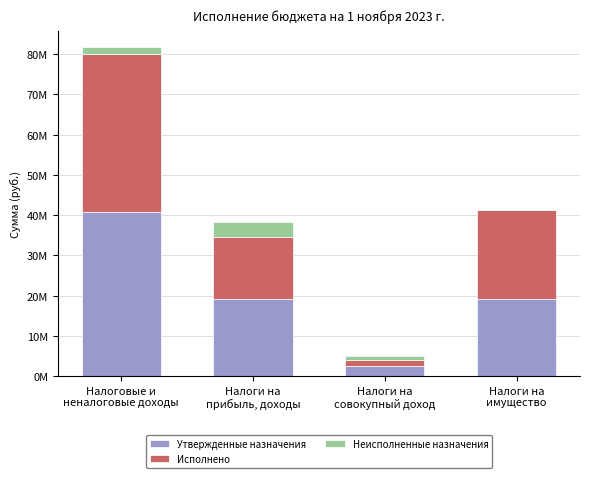

What is the difference between the Неисполненные назначения values at Налоги на
прибыль, доходы and Налоговые и
неналоговые доходы?

2171771.3